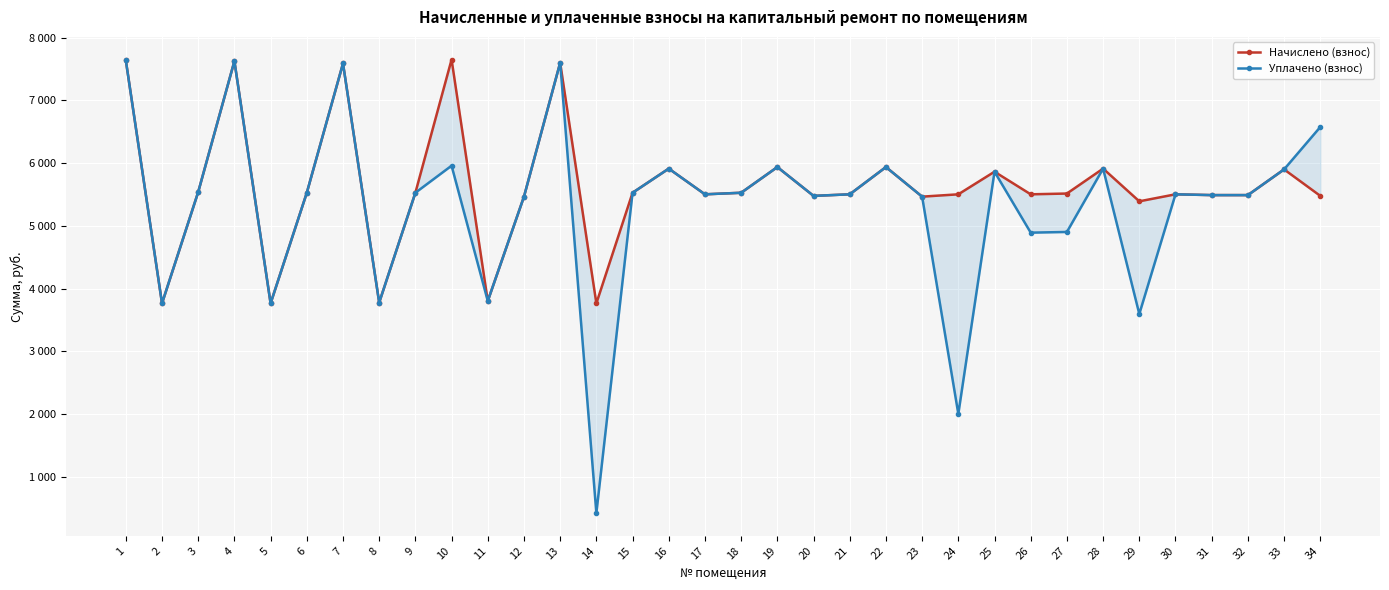

What is the total value across all series at 14?

4181.4